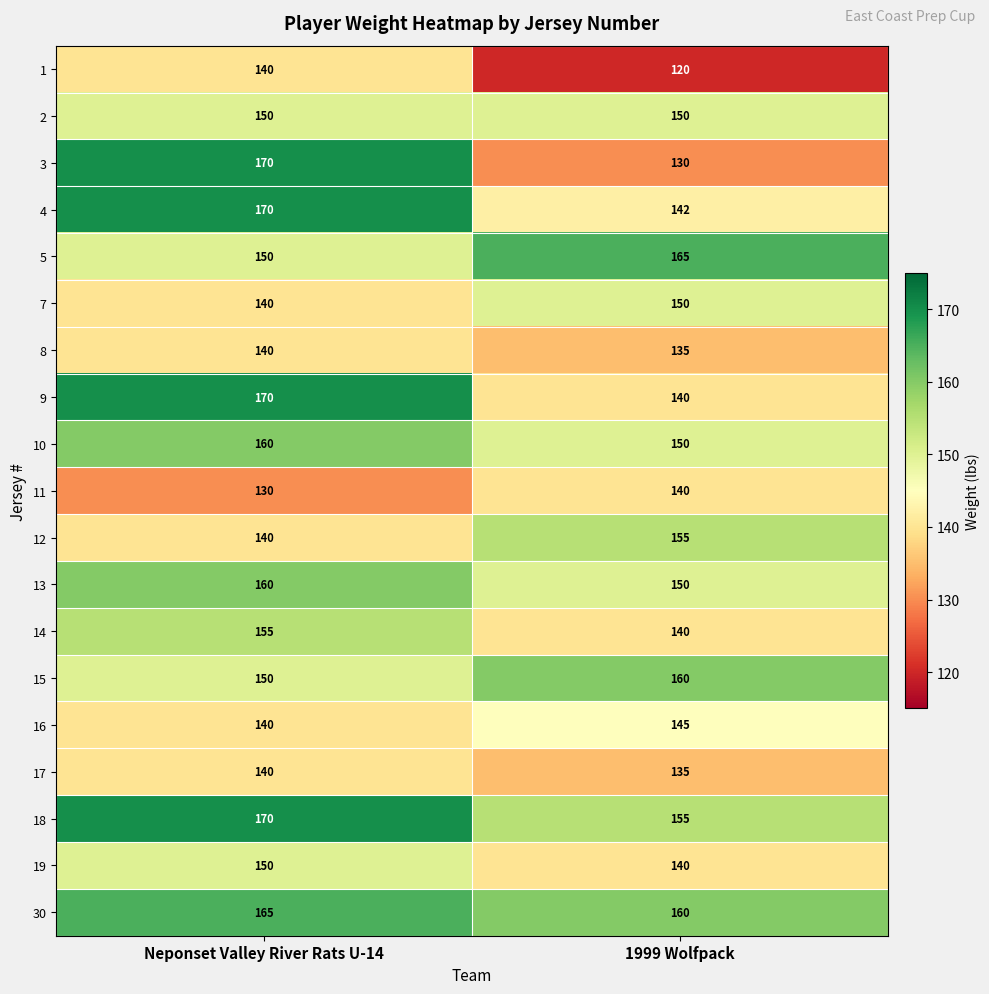

What is the difference between the 9 values at Neponset Valley River Rats U-14 and 1999 Wolfpack?

30